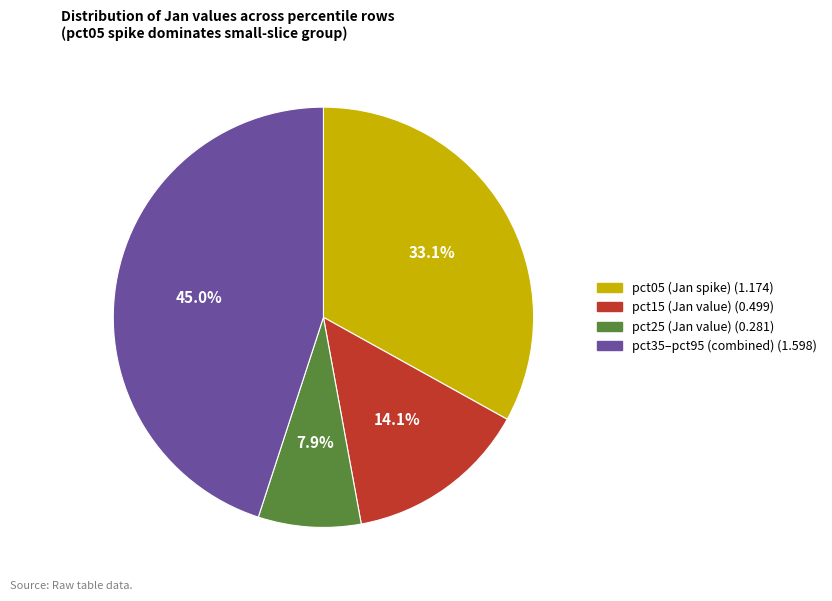

Is there a majority slice in this chart?

No